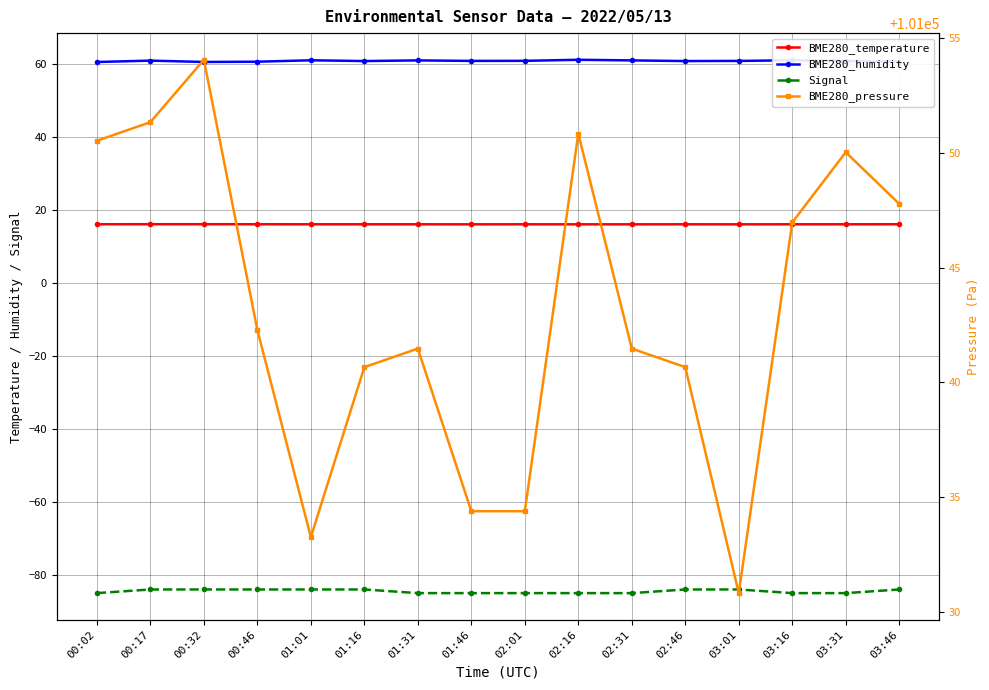

What position from the left is 01:01?

5